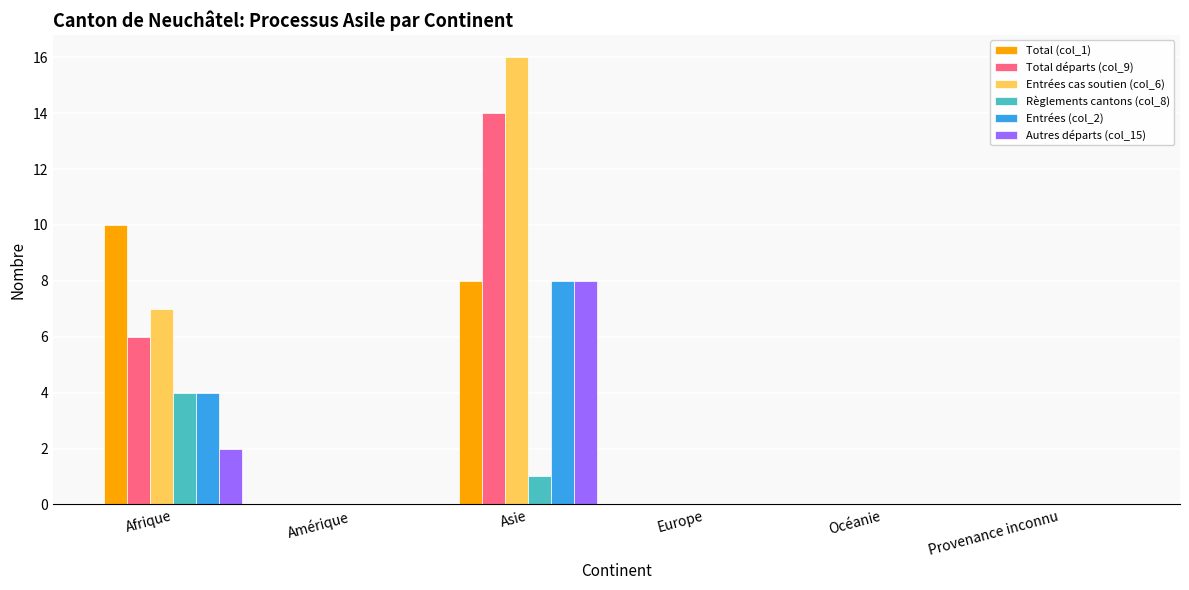

What is the sum of all Autres départs (col_15) values?

10